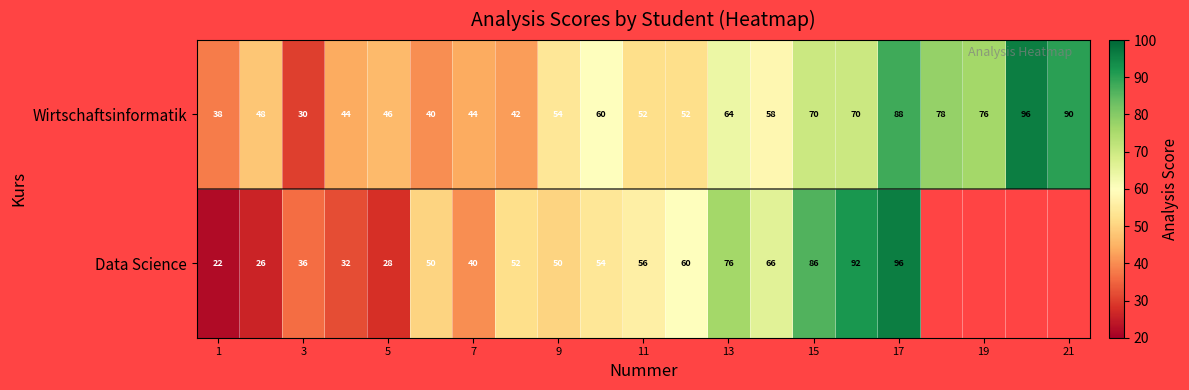

What is the average value of the Wirtschaftsinformatik series?

59